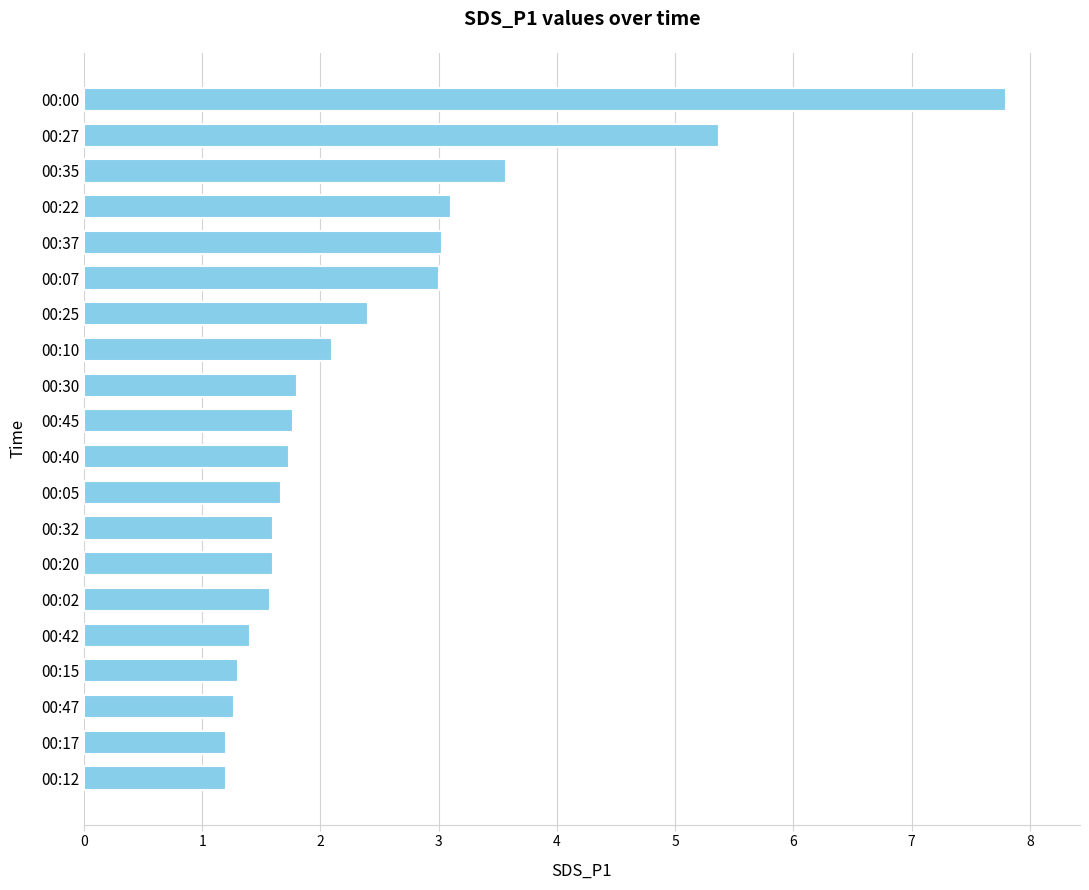

What is the maximum value shown in the chart?

7.8